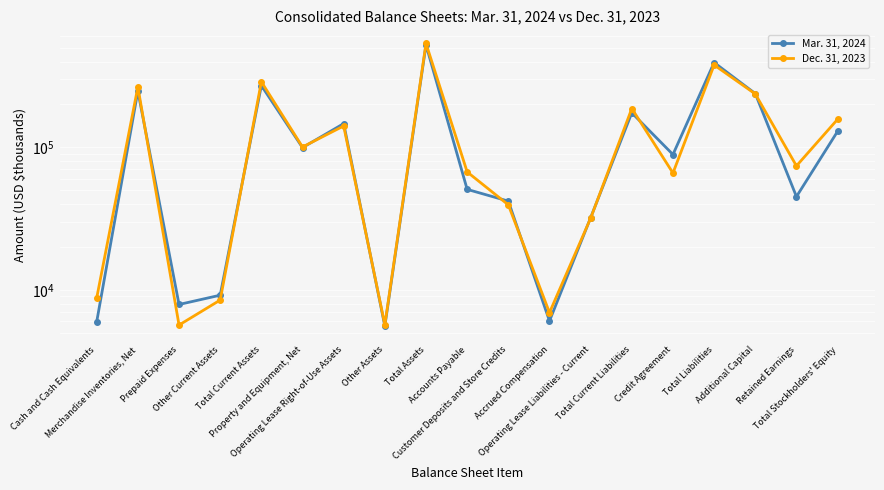

How many intersections are there between Mar. 31, 2024 and Dec. 31, 2023?

10